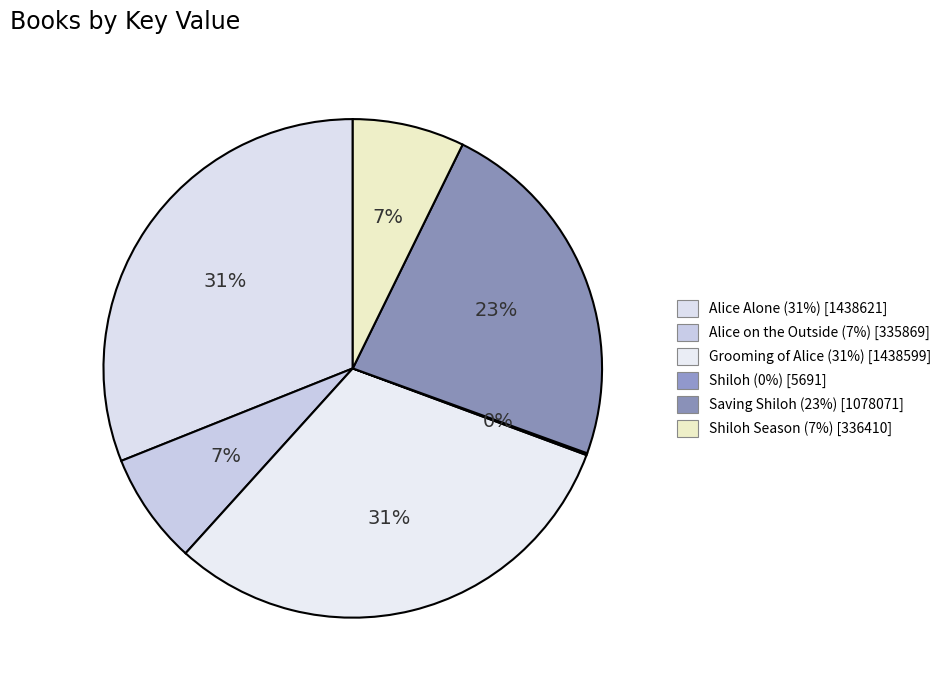

How many slices are in this pie chart?

6